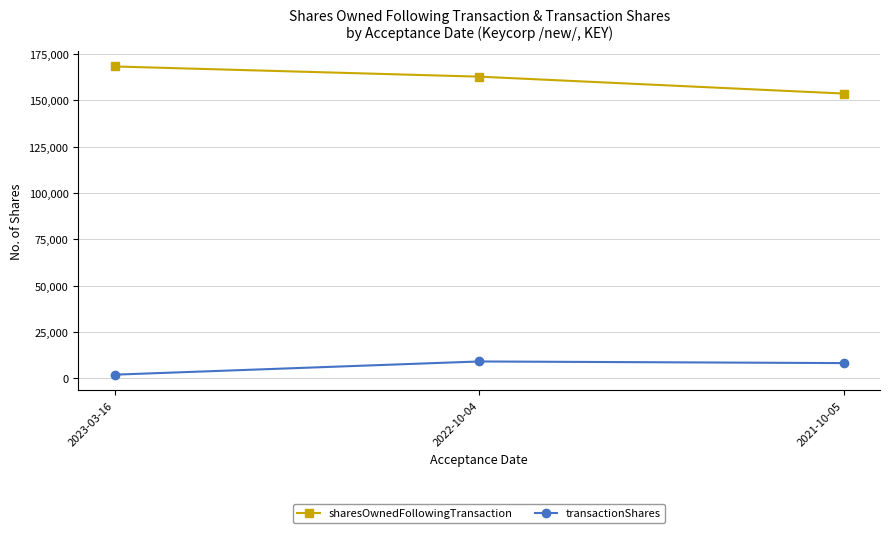

Which label corresponds to the smallest value in the chart?

2023-03-16